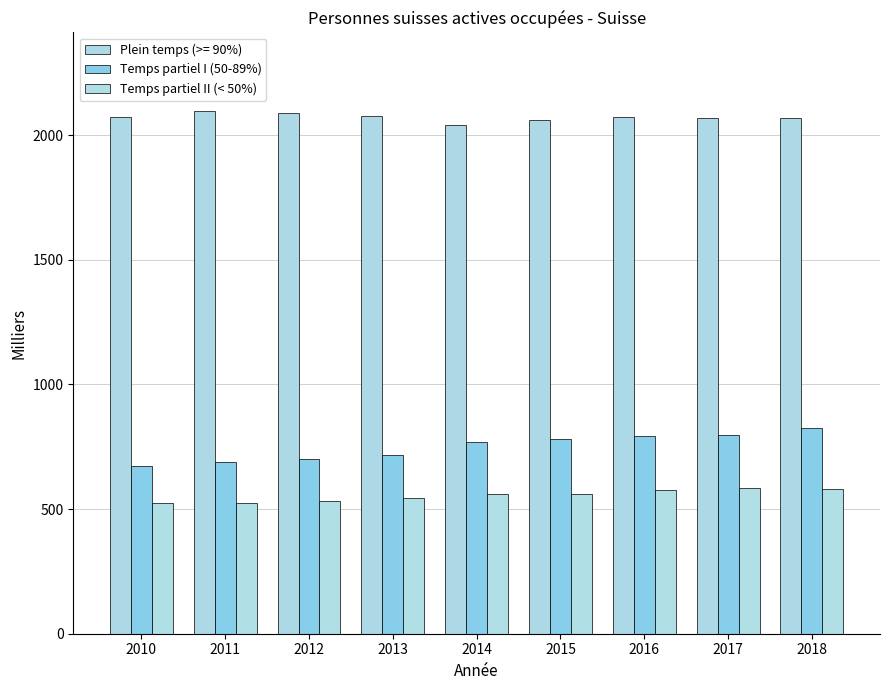

Which series changed the most between 2013 and 2015?

Temps partiel I (50-89%)